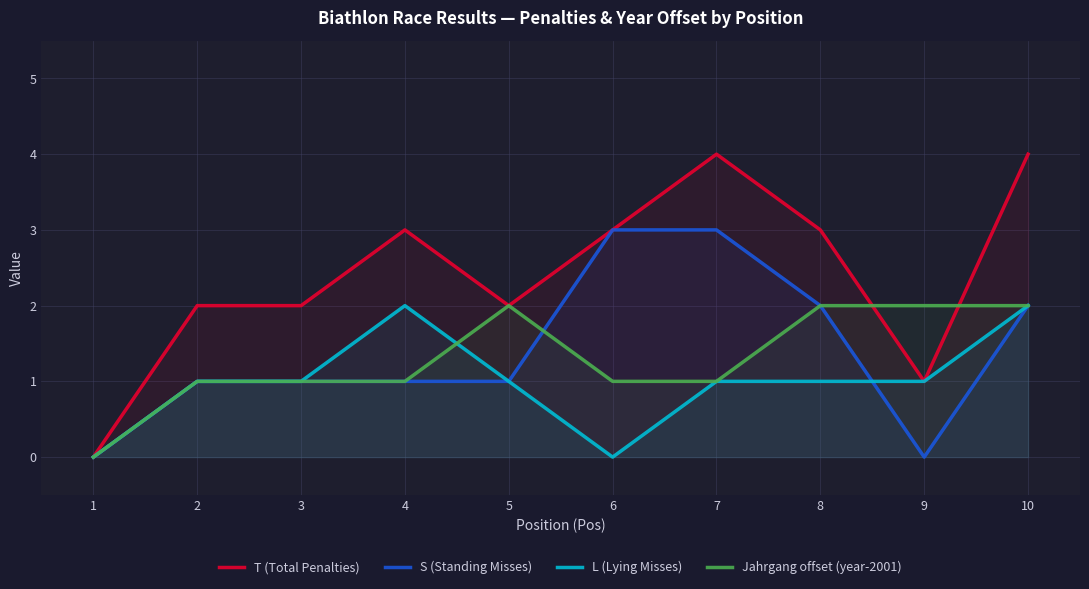

What is the difference between the T (Total Penalties) values at 10 and 9?

3